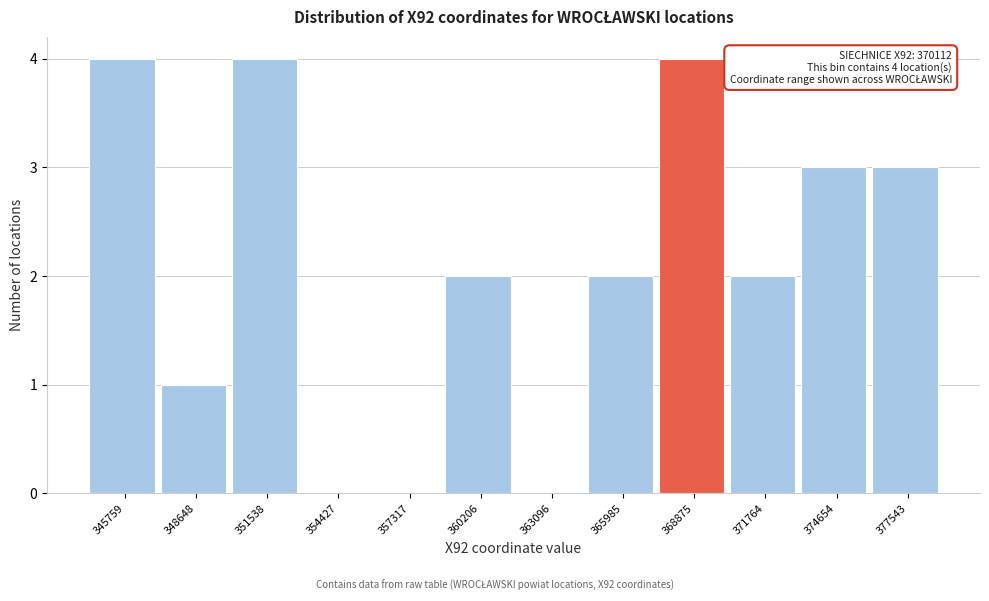

Reading left to right, extract all data points from this chart.

345759=4	348648=1	351538=4	354427=0	357317=0	360206=2	363096=0	365985=2	368875=4	371764=2	374654=3	377543=3